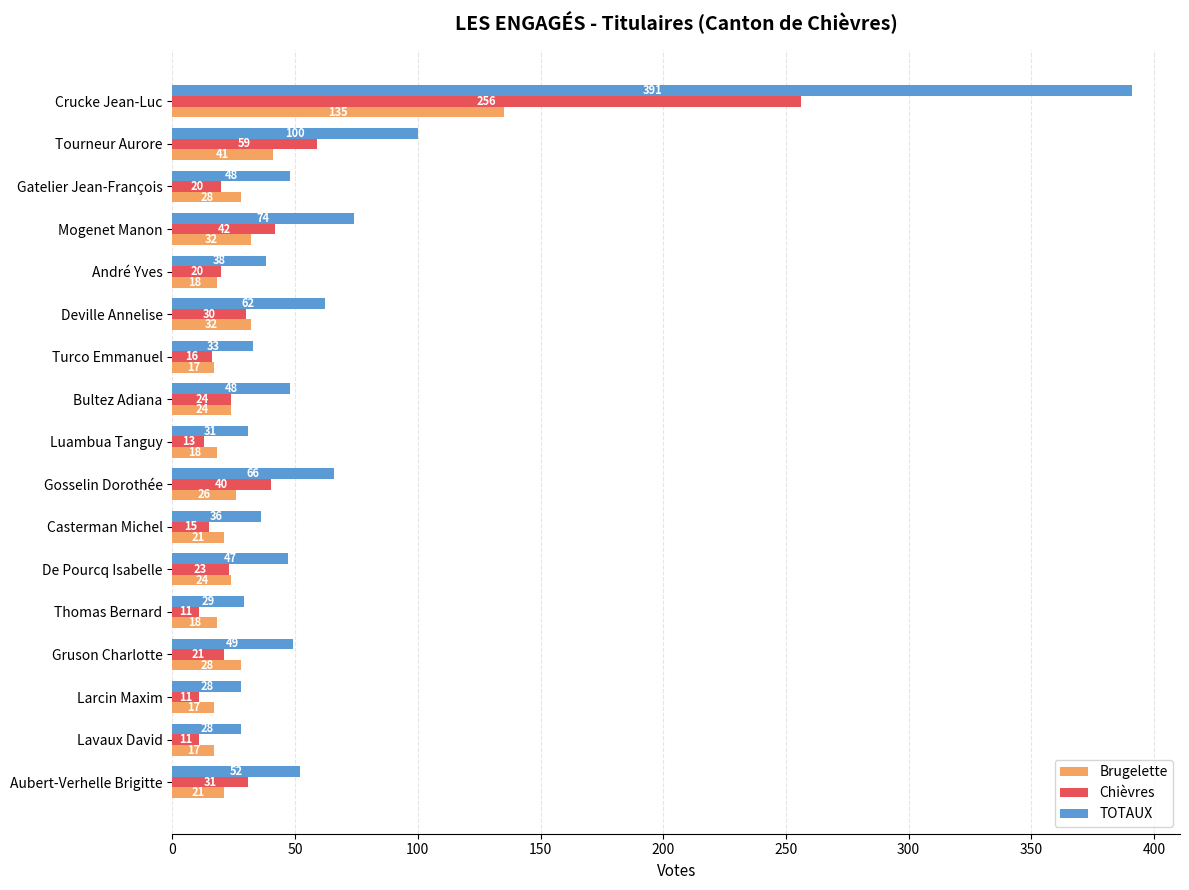

True or false: Brugelette has a value of 5 at Thomas Bernard.

False